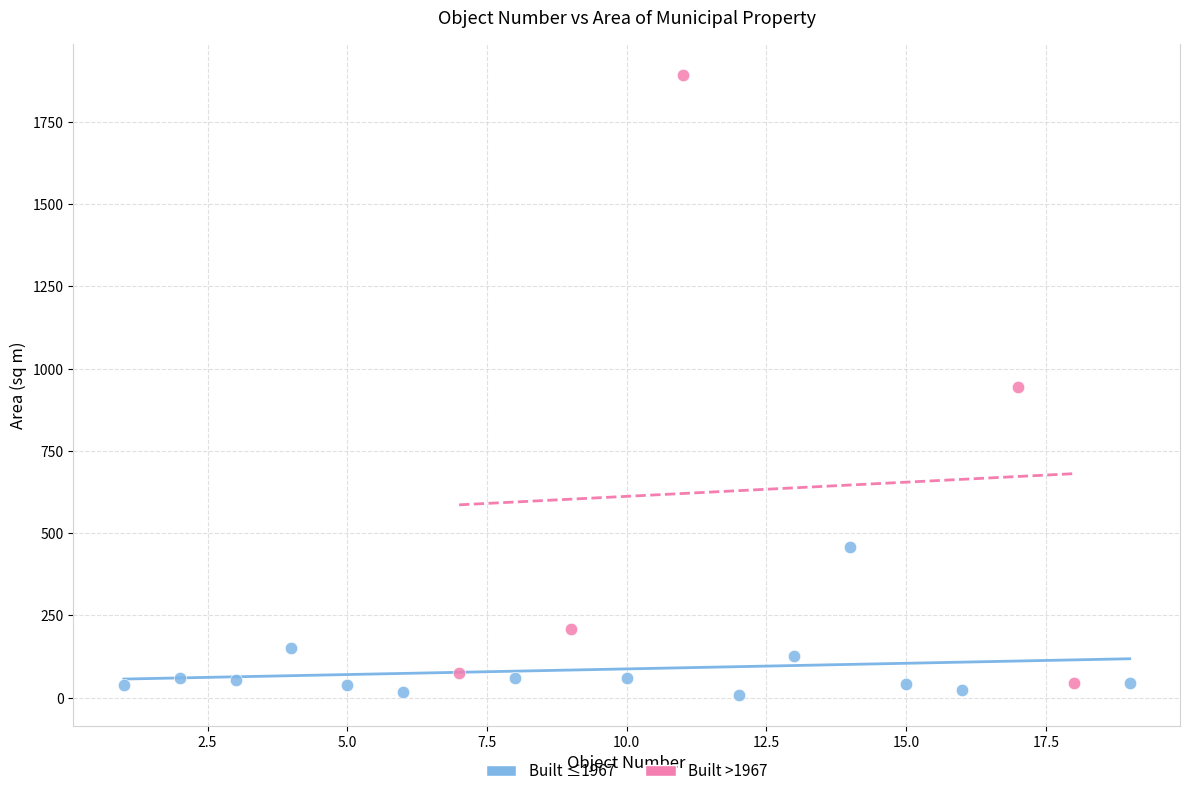

Which series contains the highest Y value?

Built >1967